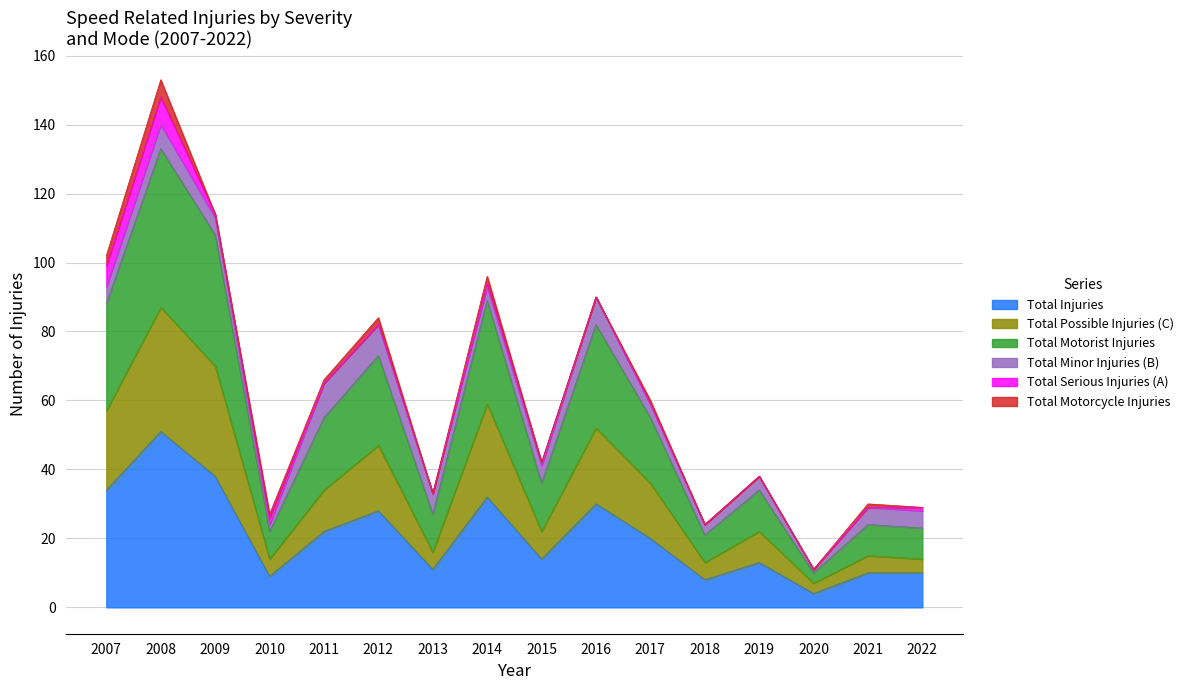

Which category has the highest value in the Total Injuries series?

2008